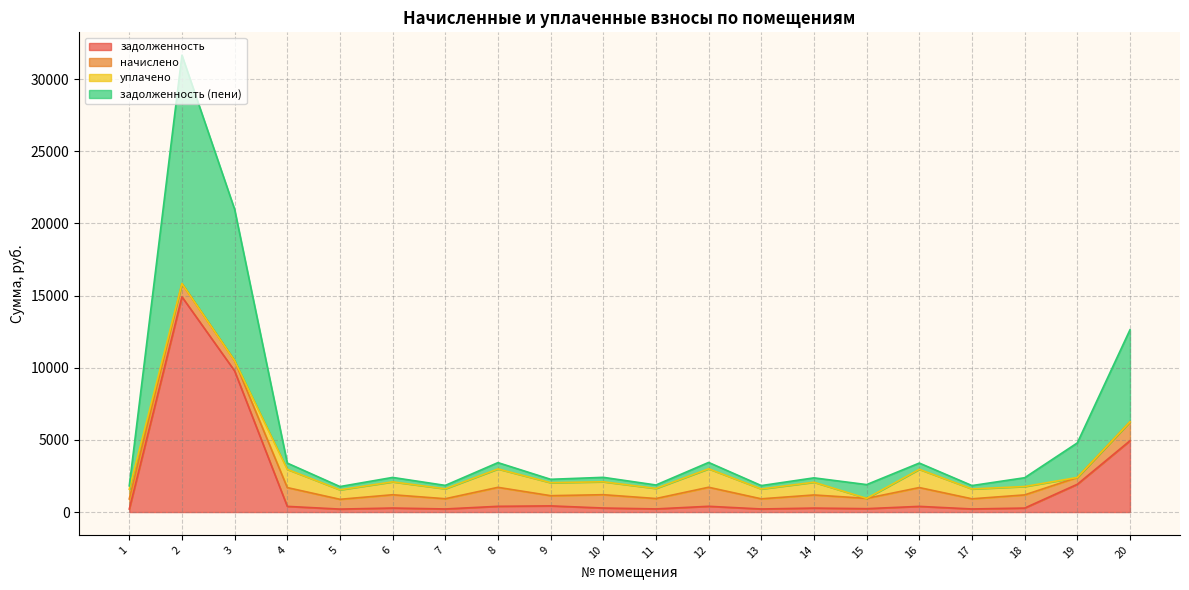

What is the highest value of the задолженность series?

14911.0